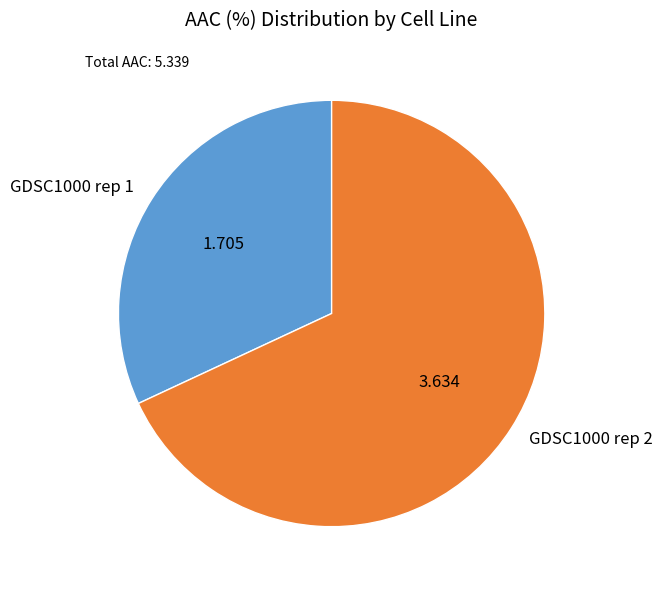

Which category has the biggest portion of the pie?

GDSC1000 rep 2